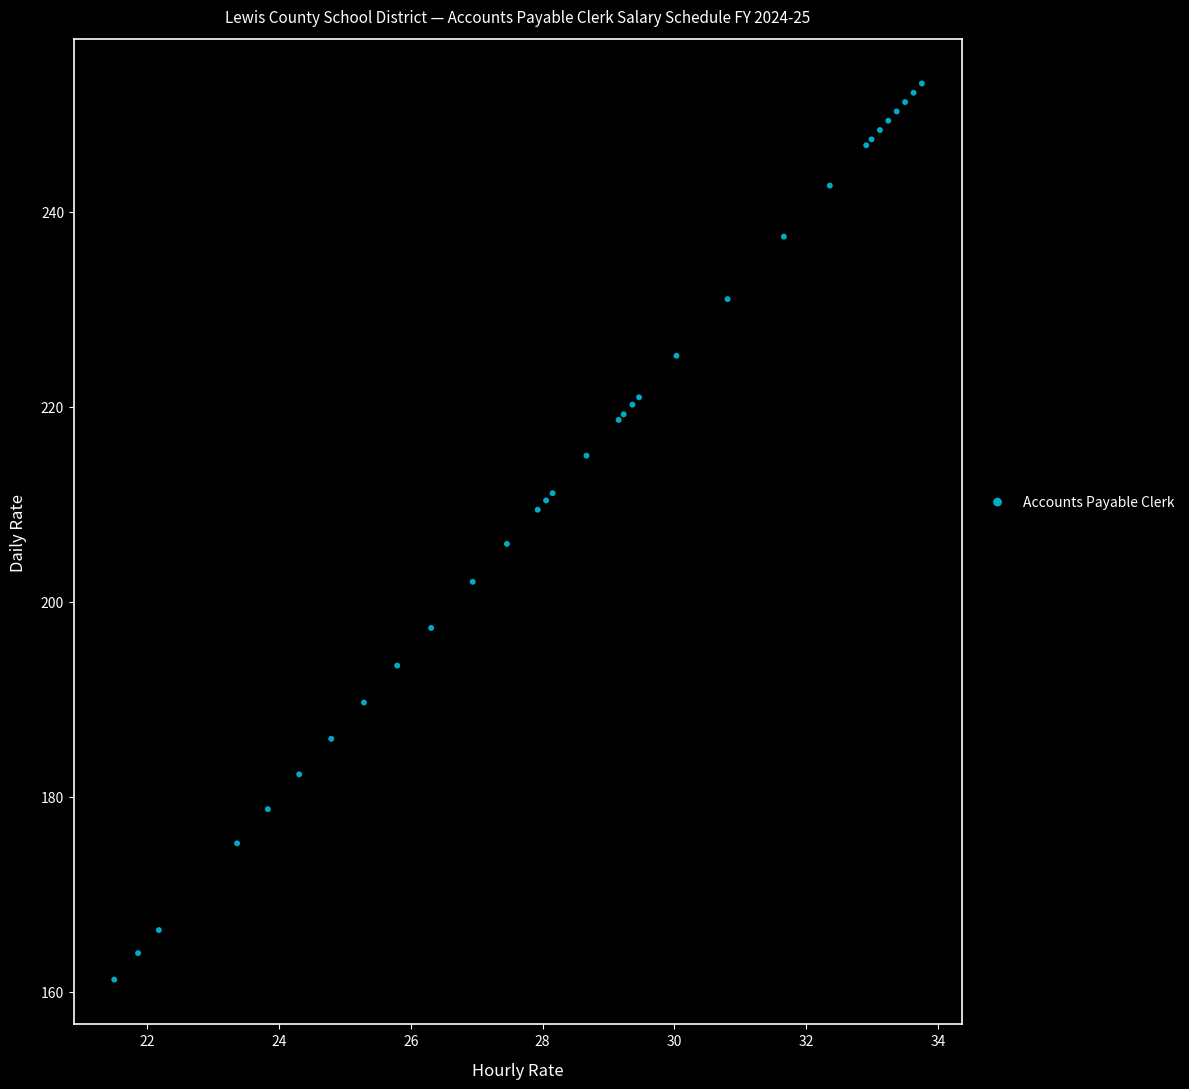

What Y value in the scatter plot is closest to 207?

205.9